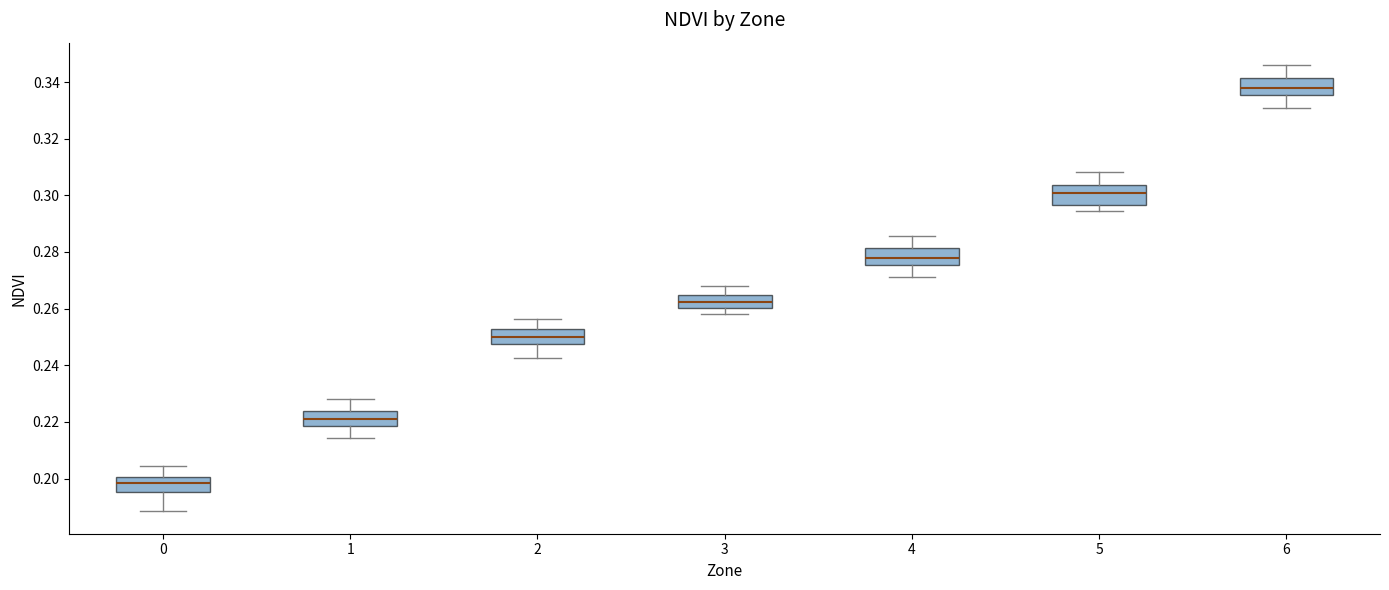

Reading left to right, transcribe this box plot: for each box, give where its median line is, the range the box spans, and where its two whiskers end, as read against the y-axis. The values are not printed on the chart, so give them approximately, as read against the axis.

0: median 0.198, box 0.196 to 0.200, whiskers 0.188 to 0.204
1: median 0.220, box 0.218 to 0.224, whiskers 0.214 to 0.228
2: median 0.250, box 0.248 to 0.252, whiskers 0.242 to 0.256
3: median 0.262, box 0.260 to 0.264, whiskers 0.258 to 0.268
4: median 0.278, box 0.276 to 0.282, whiskers 0.272 to 0.286
5: median 0.300, box 0.296 to 0.304, whiskers 0.294 to 0.308
6: median 0.338, box 0.336 to 0.342, whiskers 0.330 to 0.346